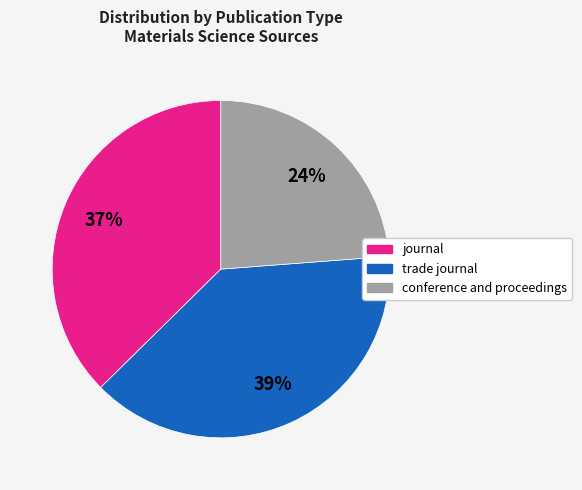

What is the largest slice in the pie chart?

trade journal